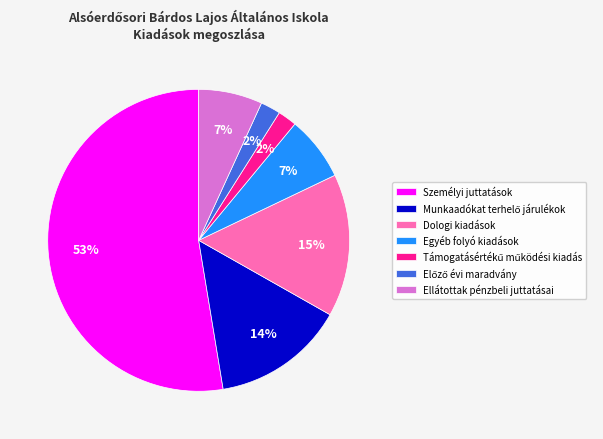

Count the number of slices in the pie.

7